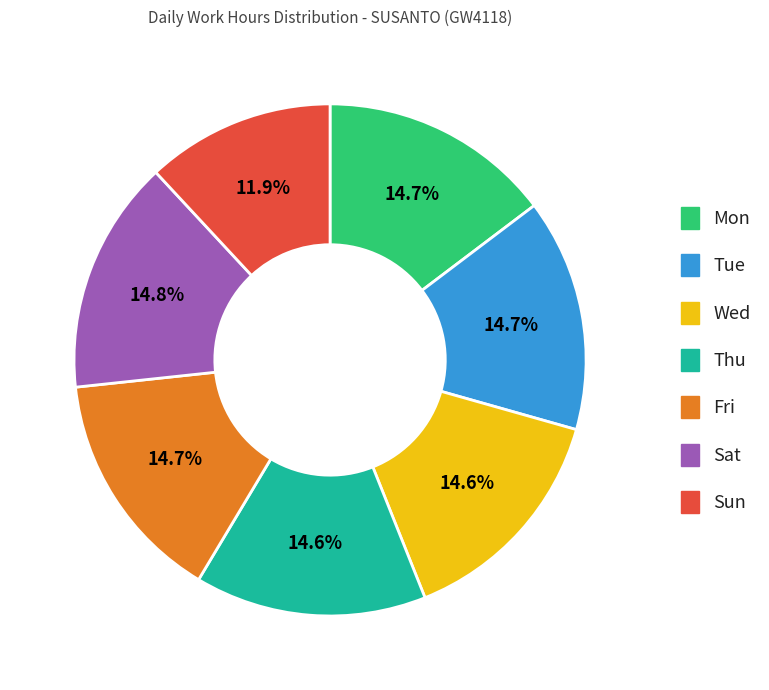

Is there a majority slice in this chart?

No